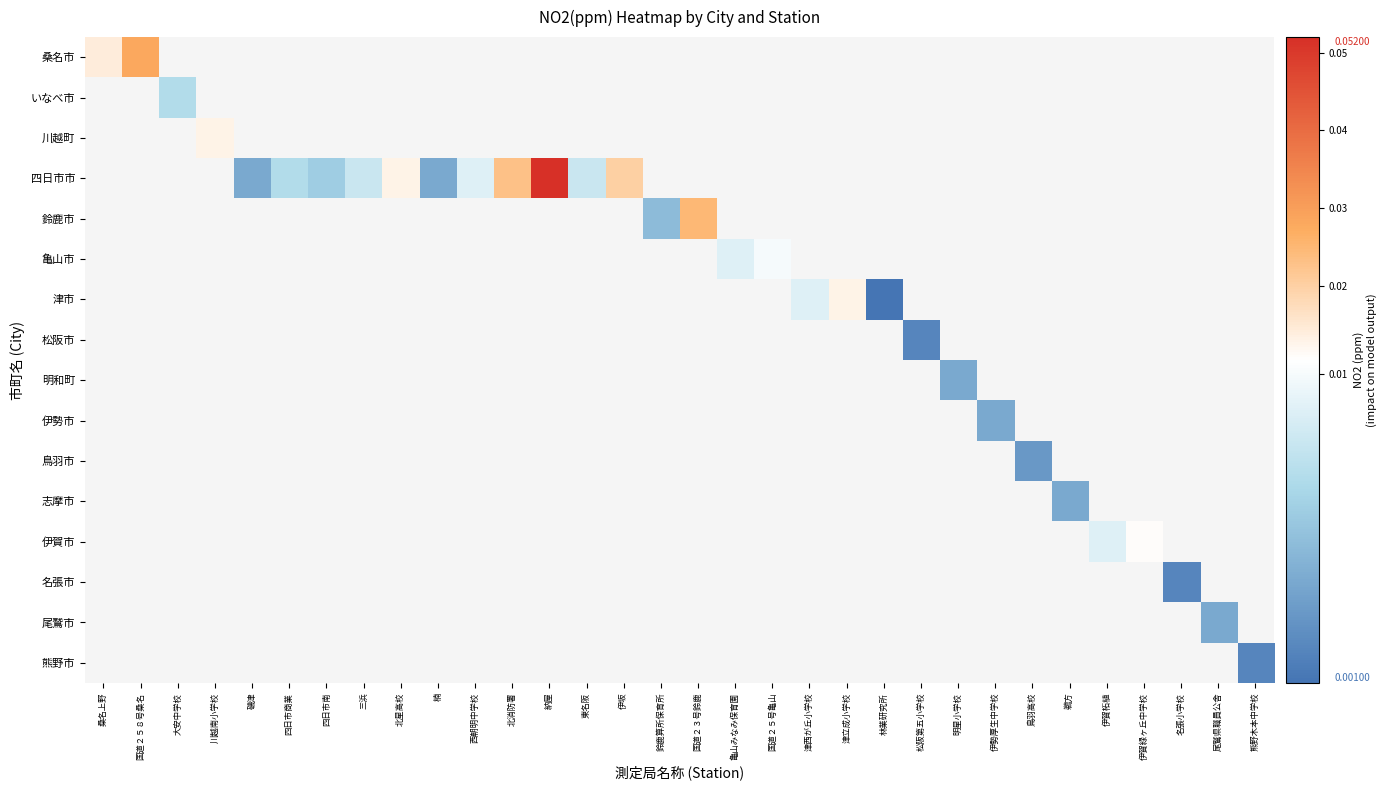

How many values in 鈴鹿市 are above zero?

2